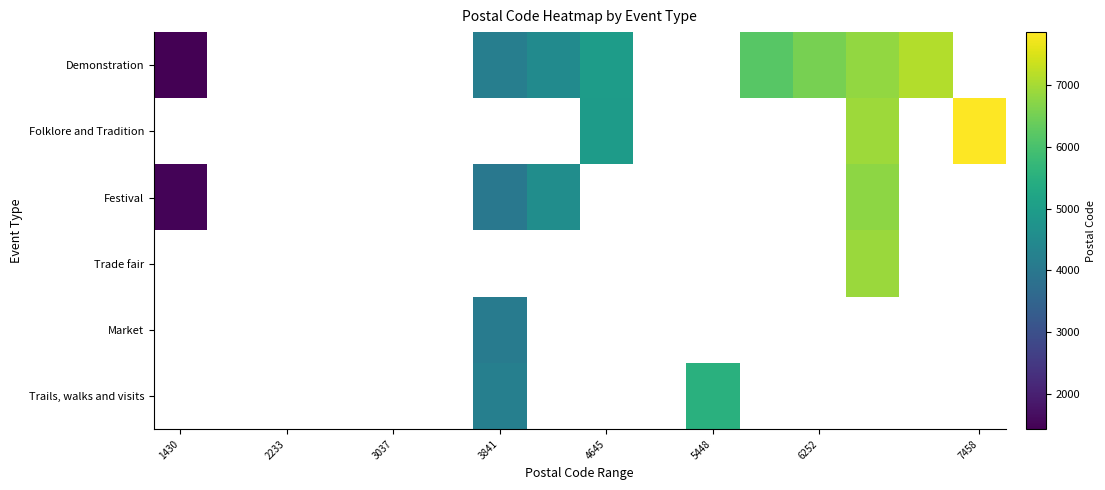

What is the difference between the second highest and minimum values in the Demonstration series?

5690.0